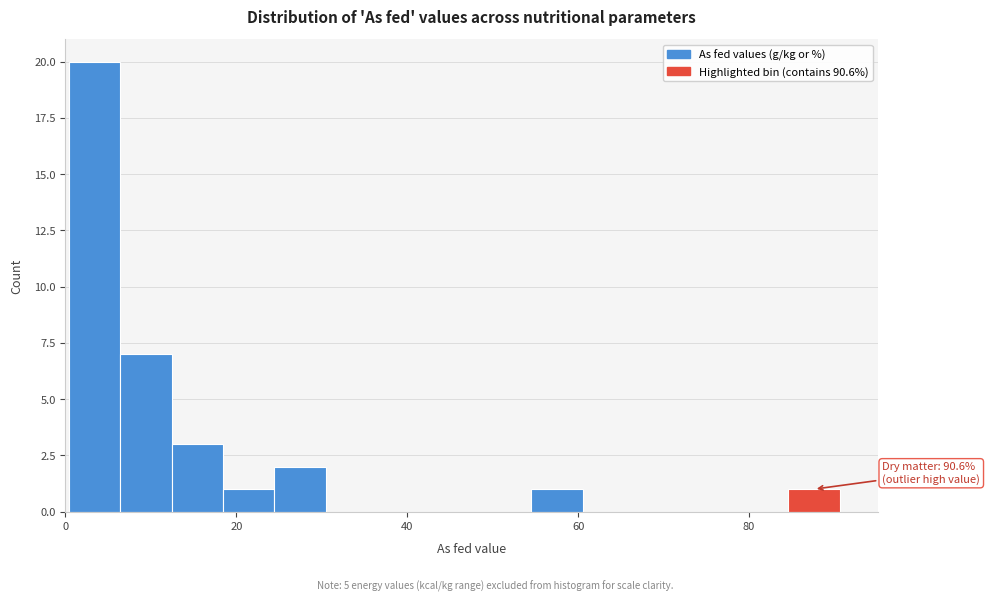

Read against the x-axis, roughly where is the centre of the tallest bar?

4